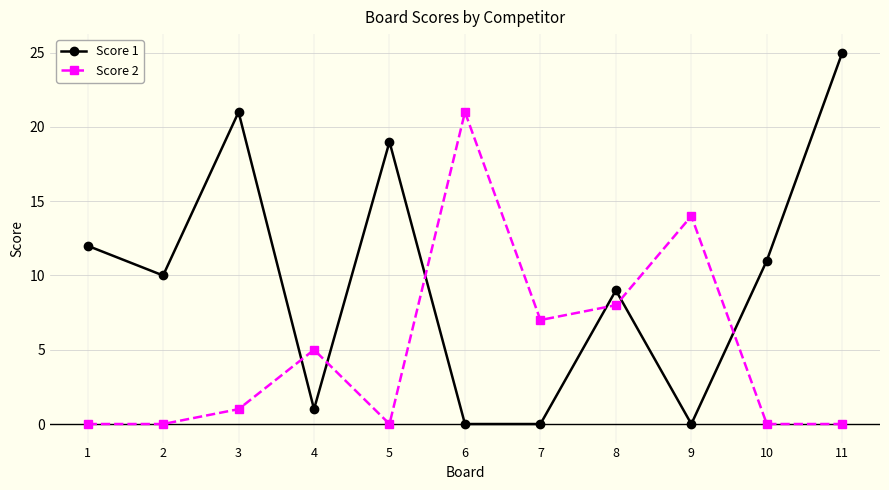

What is the value of the Score 1 point at the 8th from the left?

9